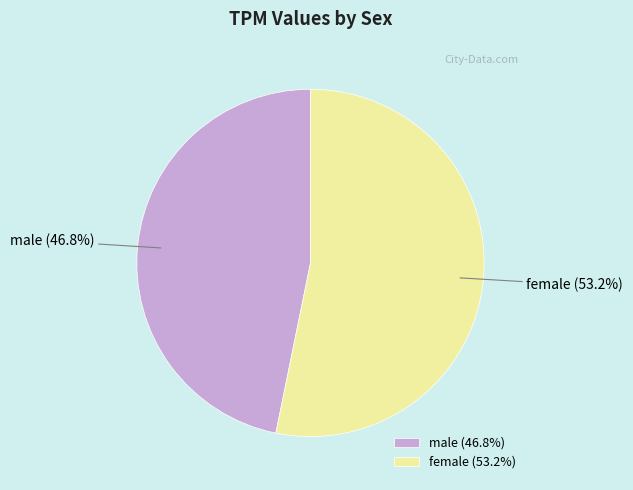

What portion of the pie excludes female?

46.8%